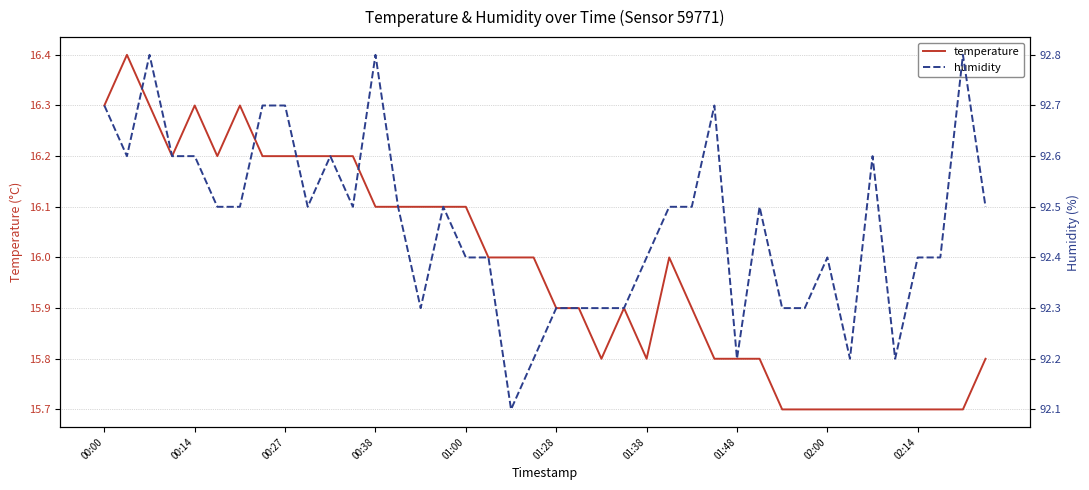

How many series are shown in this chart?

2